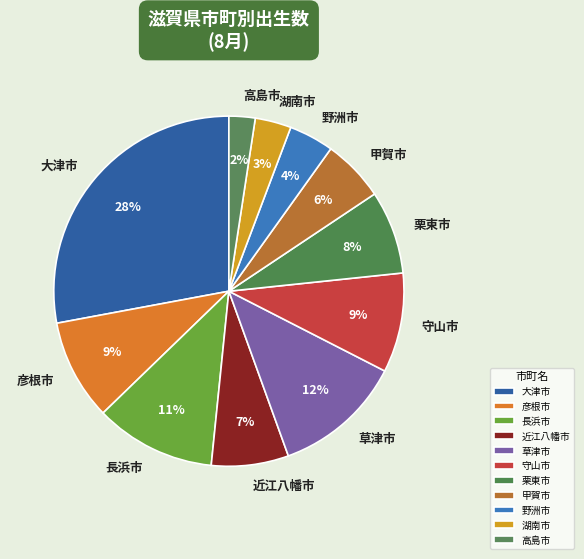

Between 長浜市 and 高島市, which is larger?

長浜市